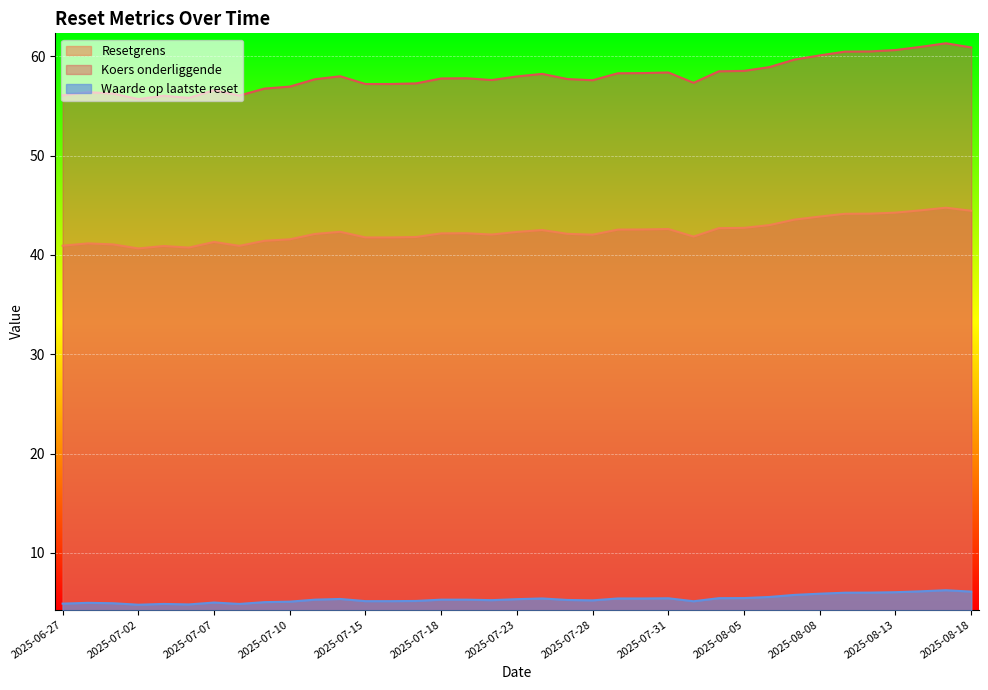

Which series changed the most between 2025-08-05 and 2025-08-14?

Koers onderliggende